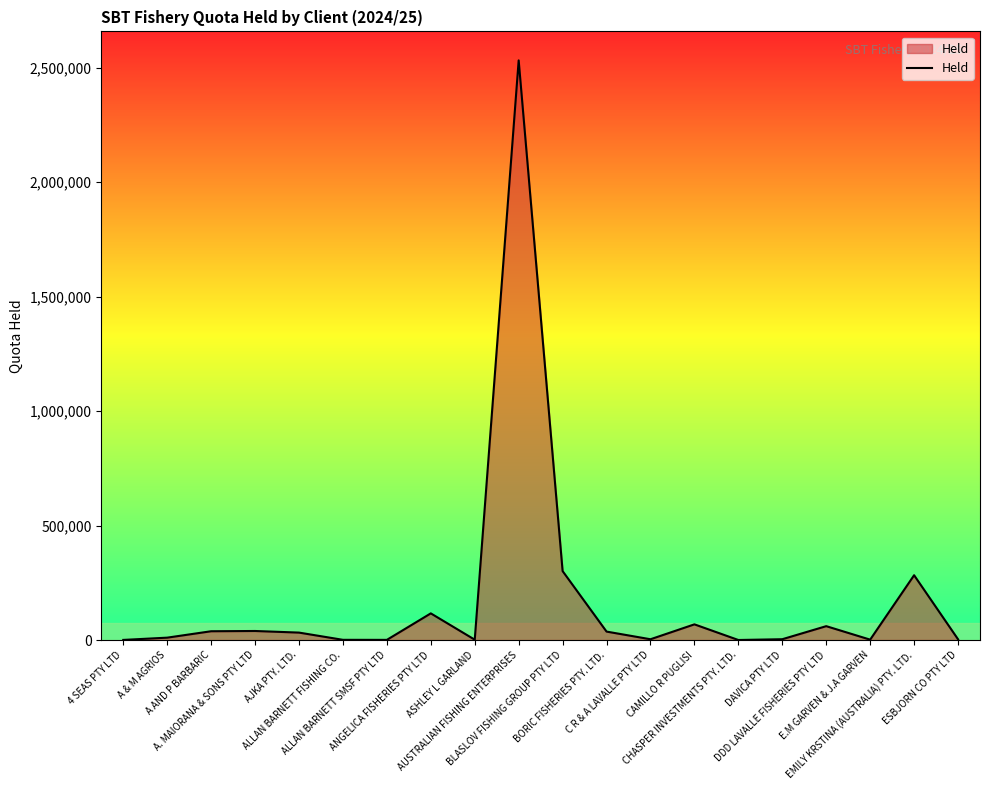

What is the difference between the maximum and minimum values?

2532386